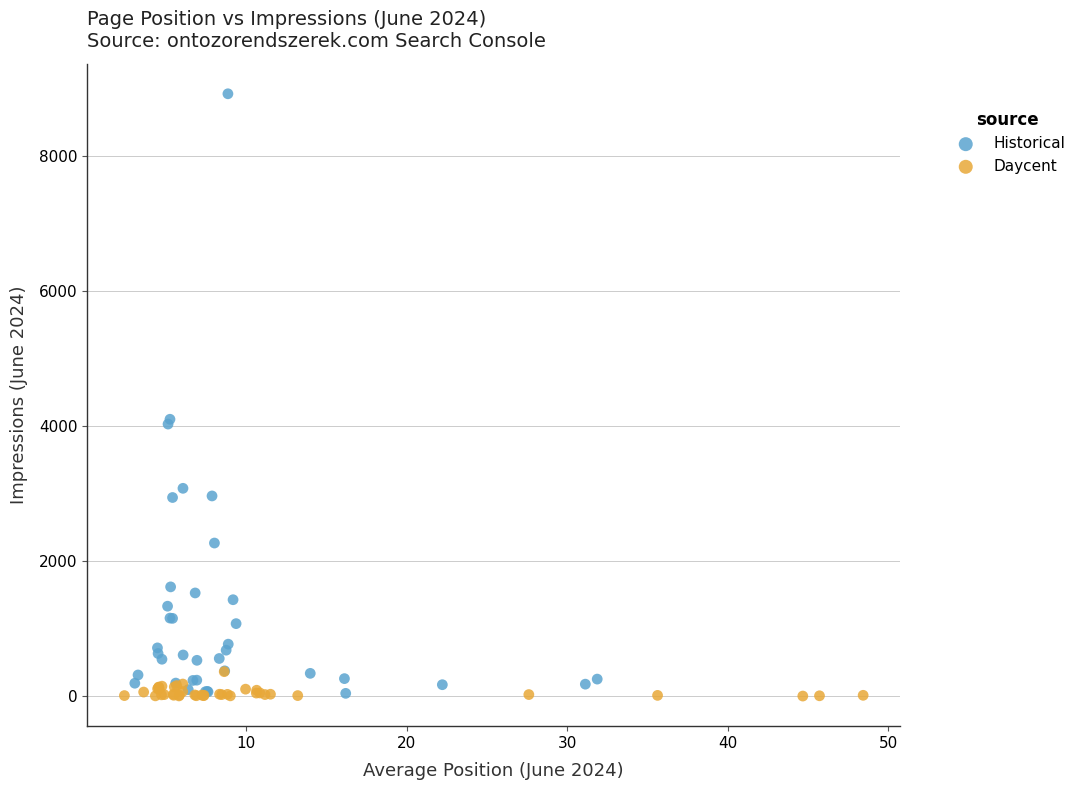

Which series has the widest spread of Y values?

Historical